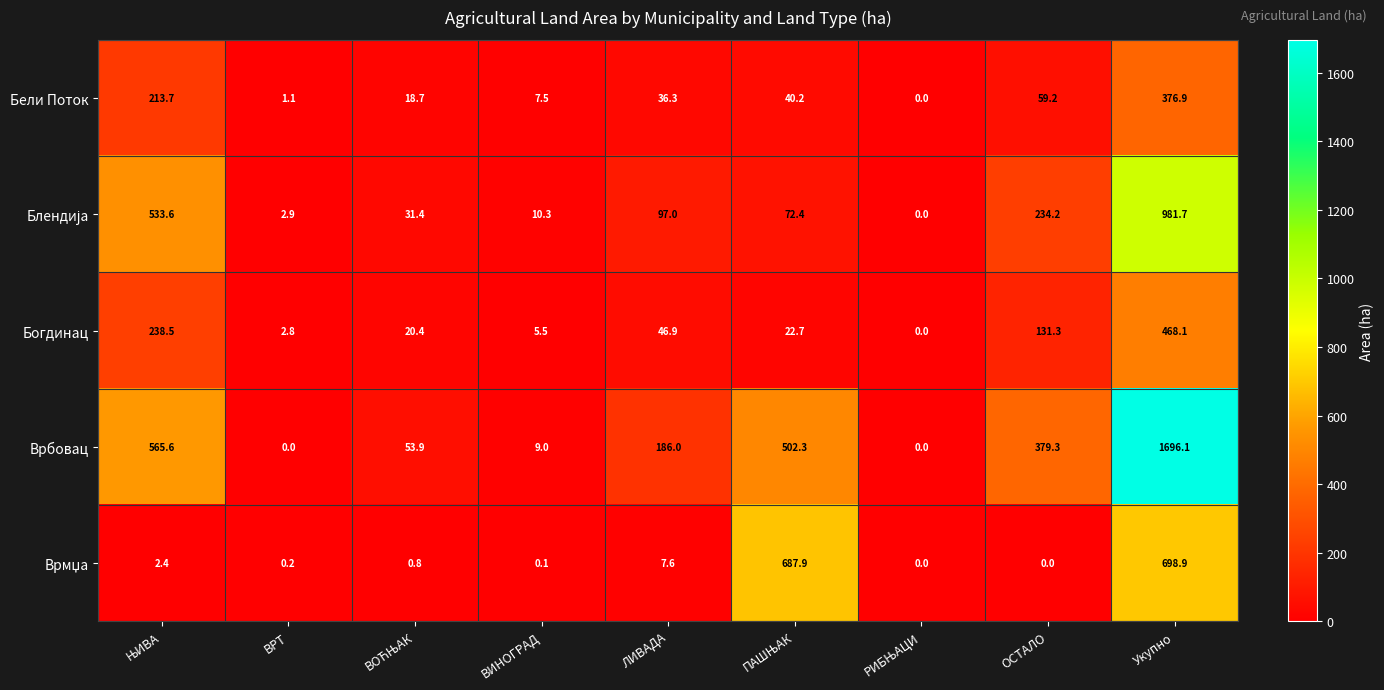

Is it true that Врбовац equals 2400.3 at Укупно?

False